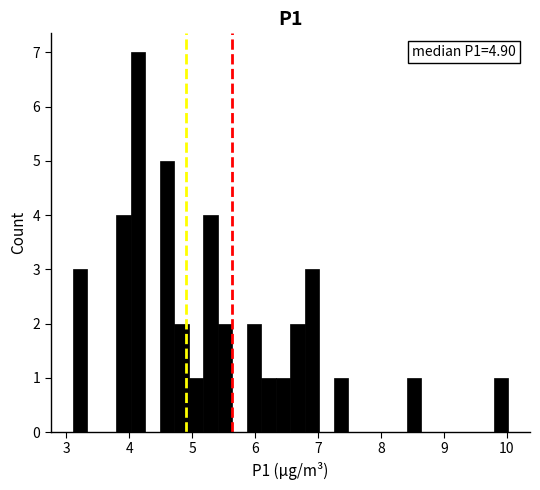

Around what value on the x-axis is the tallest bar? Give the approximate position of its centre, as read against the axis.

4.1